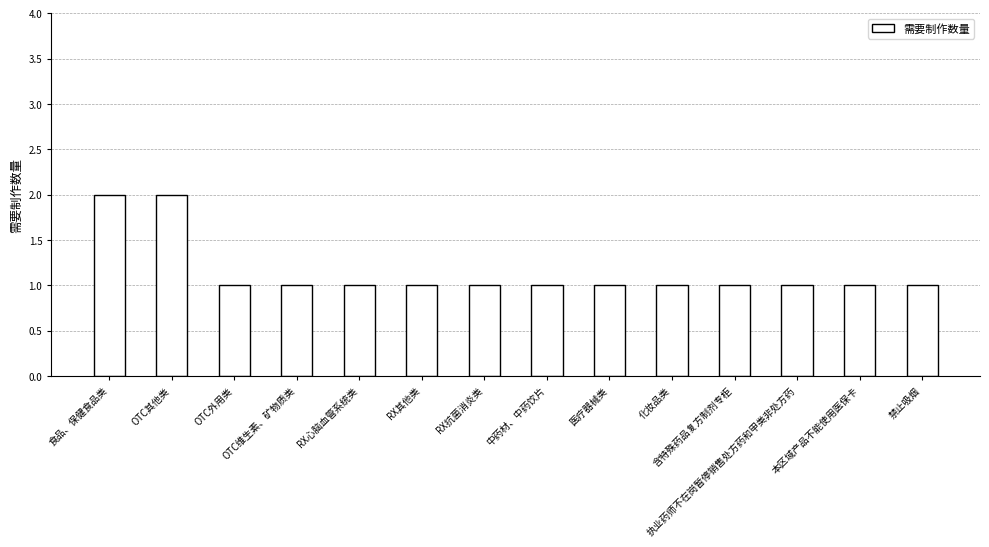

What is the value of the 12th bar from the left?

1